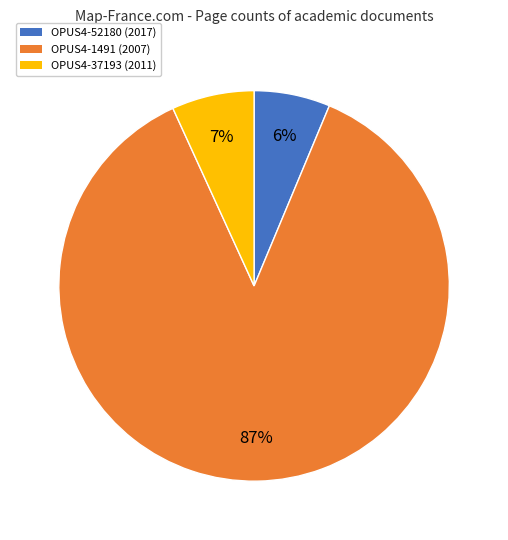

To the nearest percent, what portion does OPUS4-1491 (2007) represent?

87%